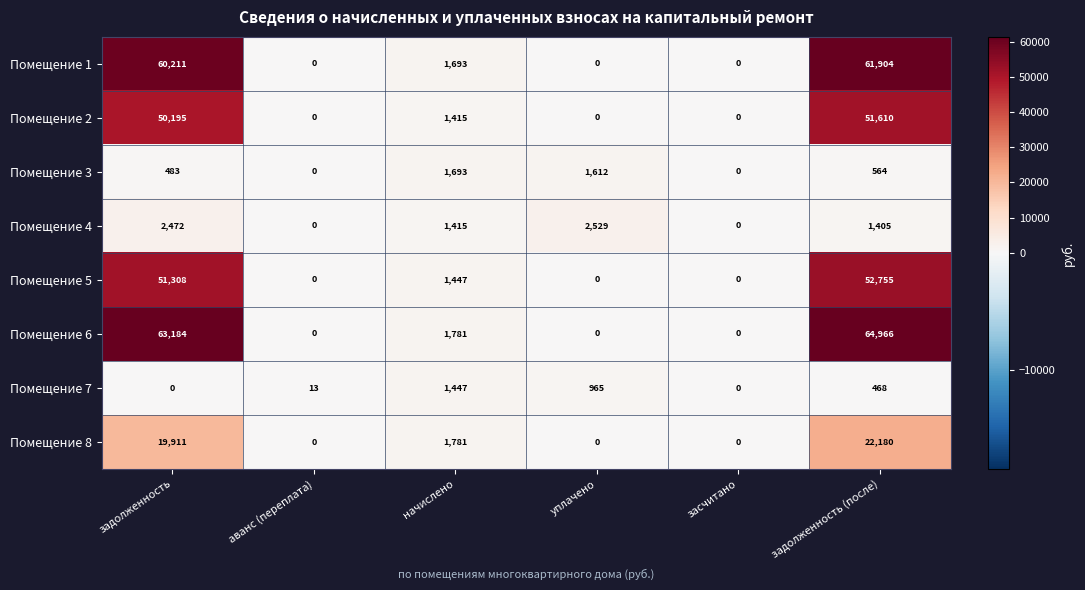

What value does the Помещение 3 series have at начислено, to the nearest 50?

1700